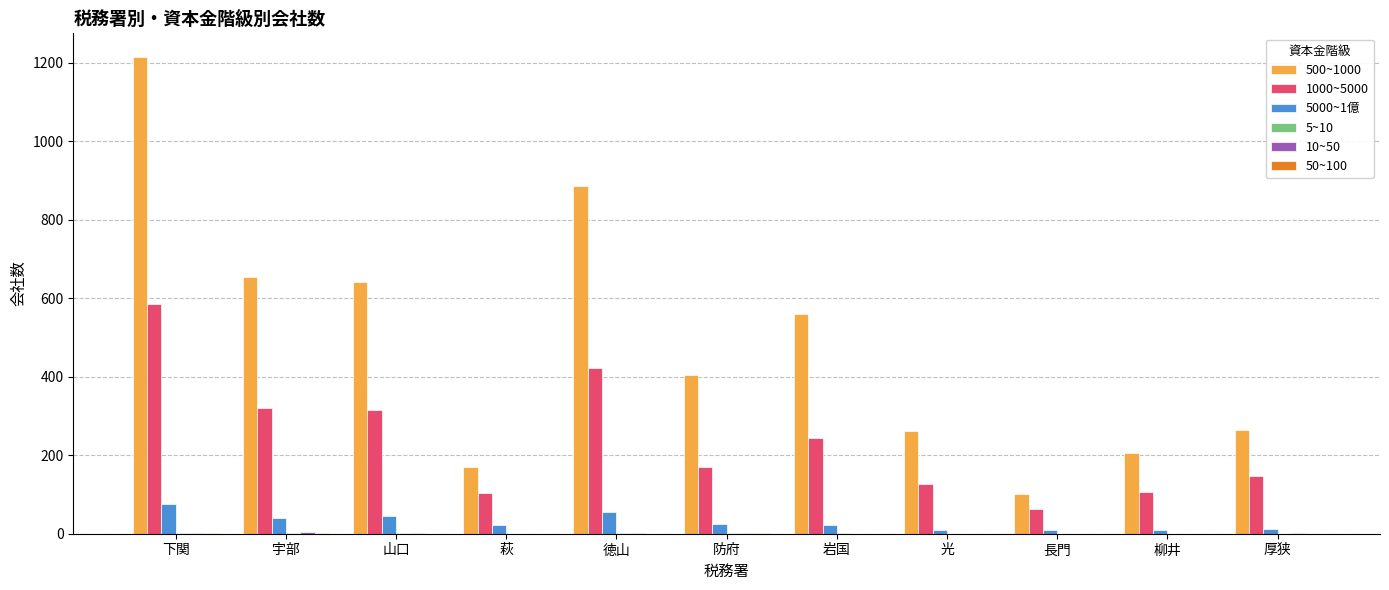

What is the sum of the 5000~1億 values at 光 and 宇部?

50